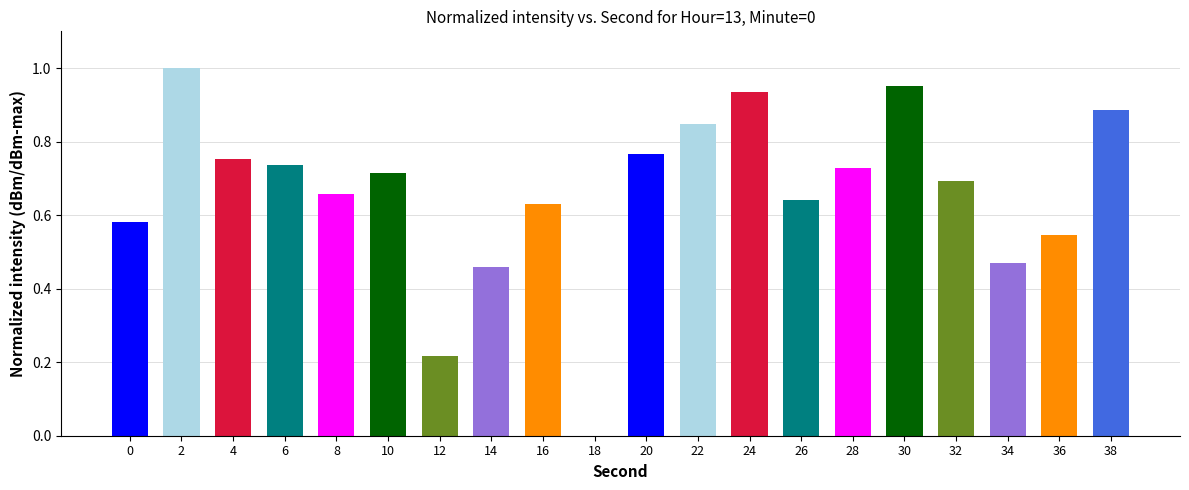

What is the change in value from 22 to 24?

+0.1